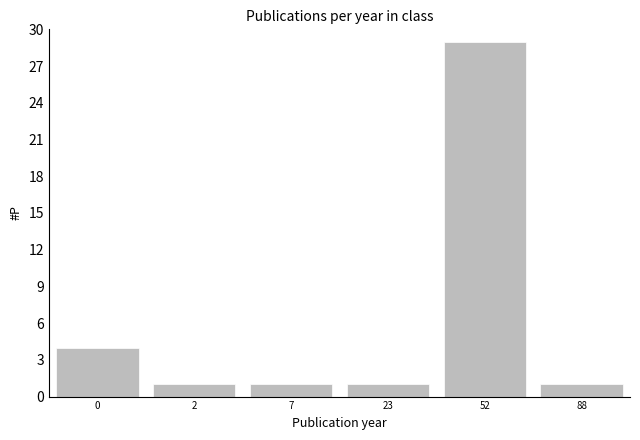

At which category does the chart reach its peak across all series?

52